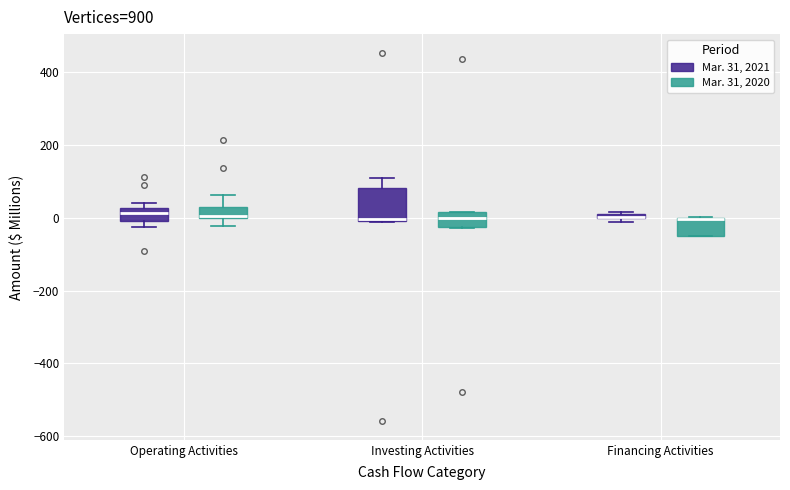

Where is the lower edge of the box for Financing Activities (Mar. 31, 2020) on the y-axis? The values are not printed on the chart, so give them approximately, as read against the axis.

-40